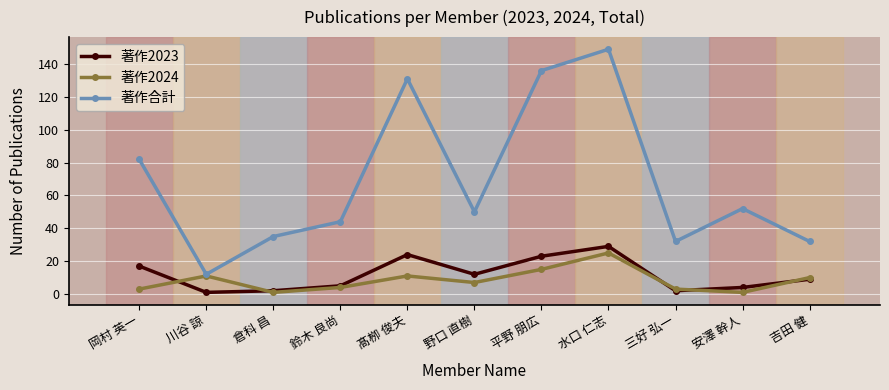

How many data points in 著作2023 are less than 9?

5